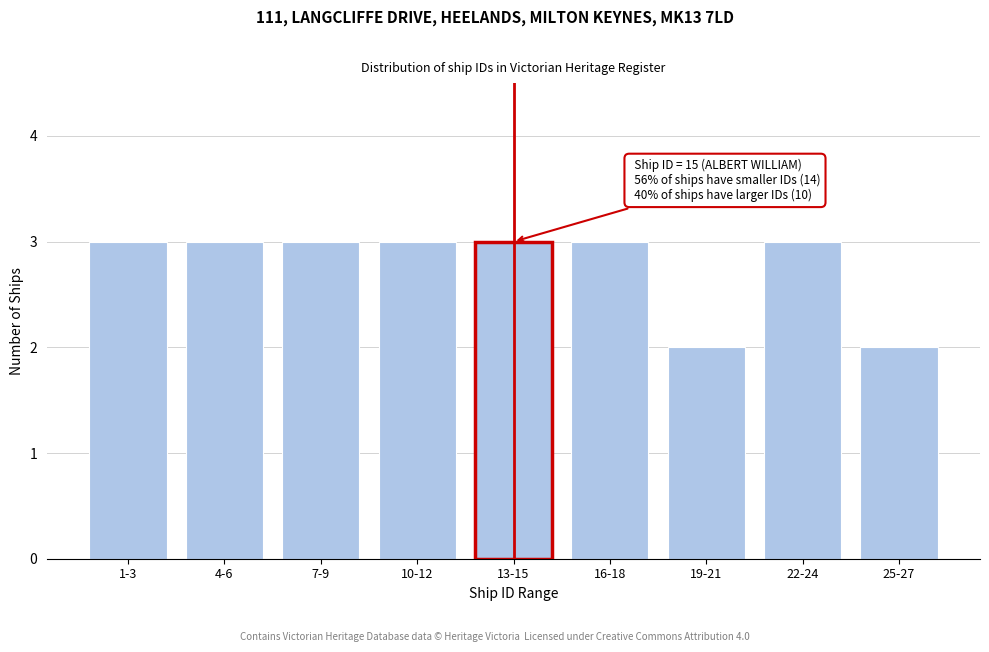

Reading left to right, list all the values displayed in this chart.

3	3	3	3	3	3	2	3	2